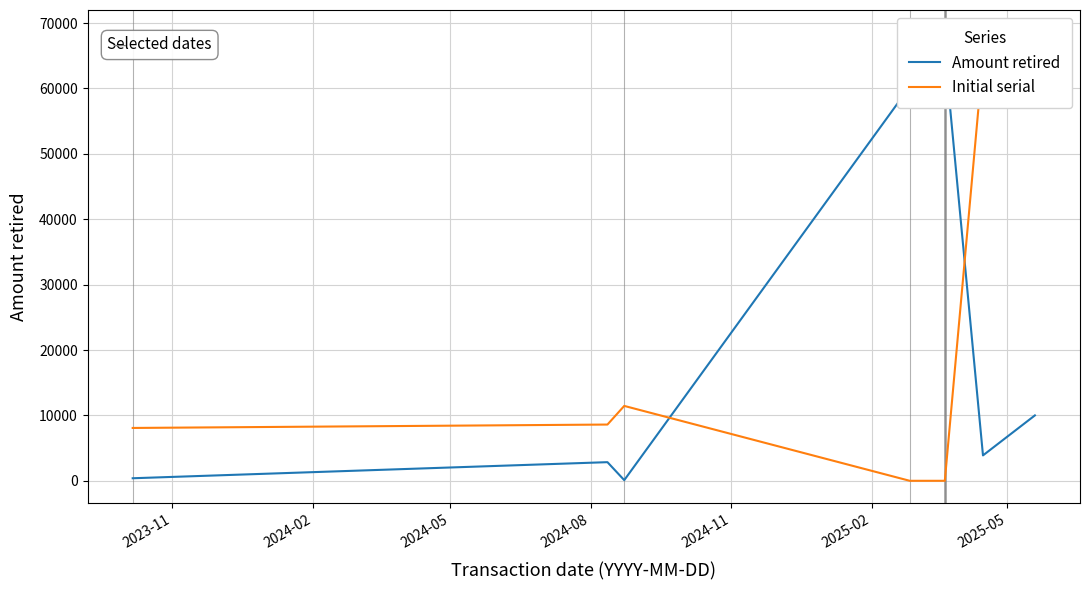

In Amount retired, how many points are higher than both neighbors (excluding endpoints)?

2